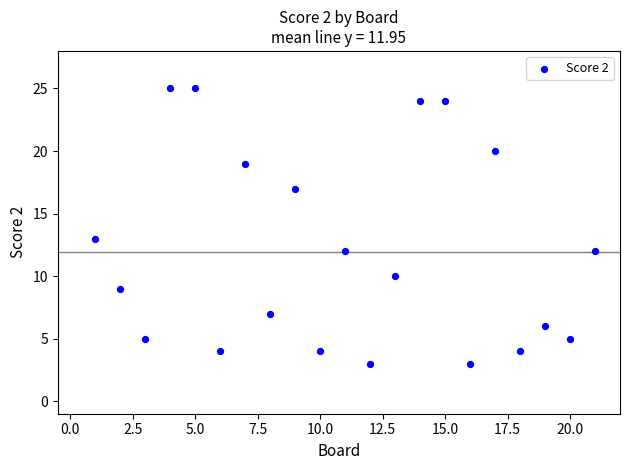

What is the range of Y values (max minus min)?

22